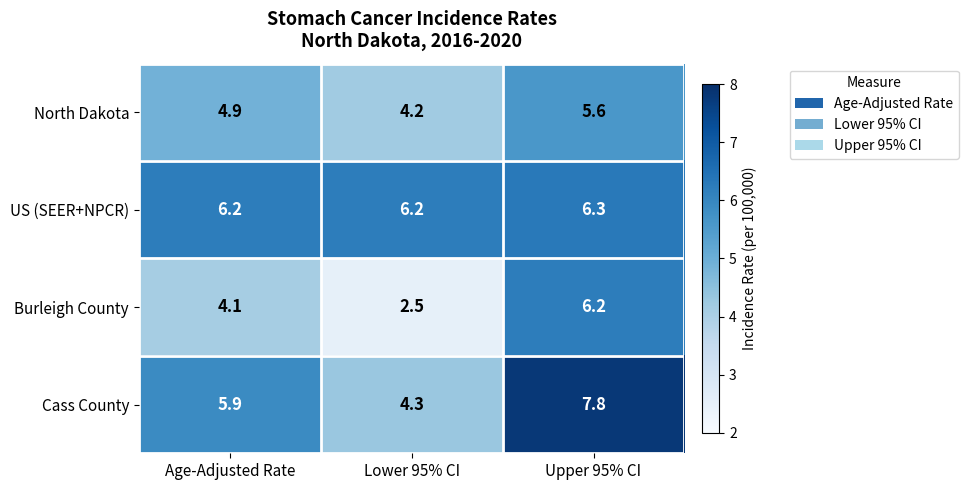

The Cass County series shows 7.8 at Upper 95% CI. True or false?

True